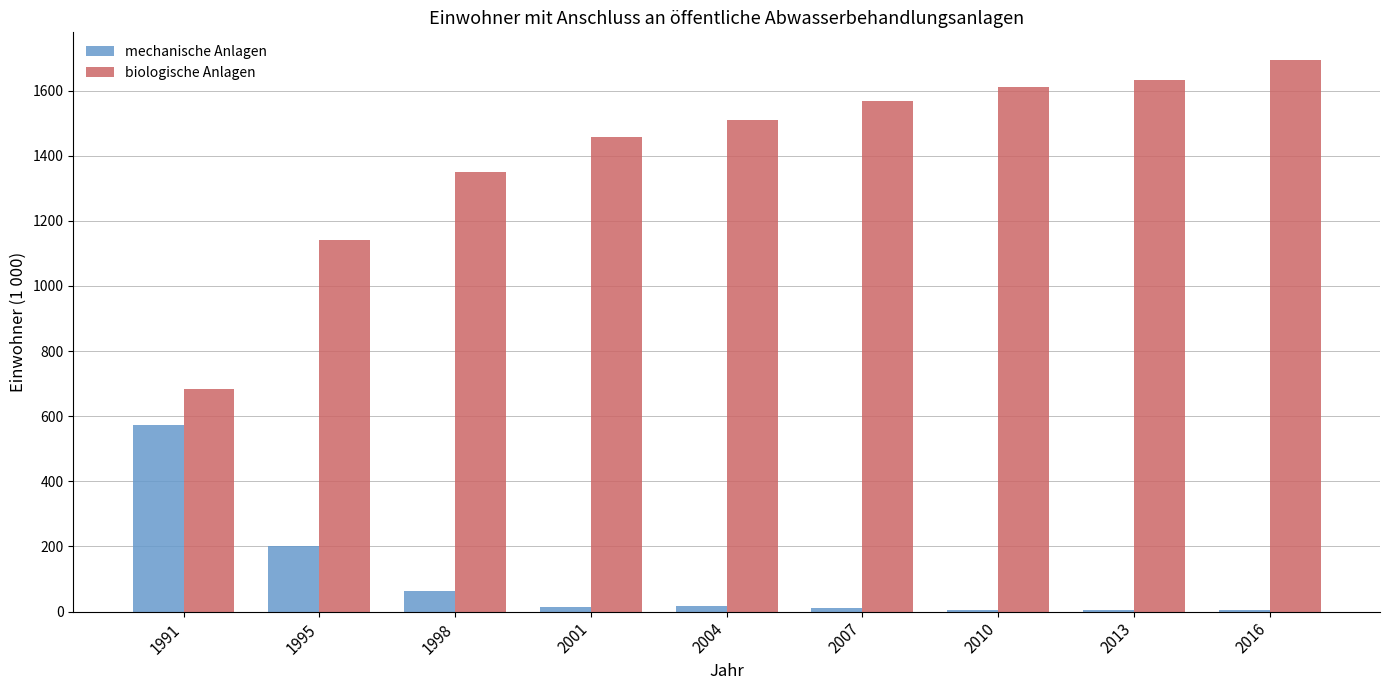

Is it true that biologische Anlagen equals 683.3 at 1991?

True